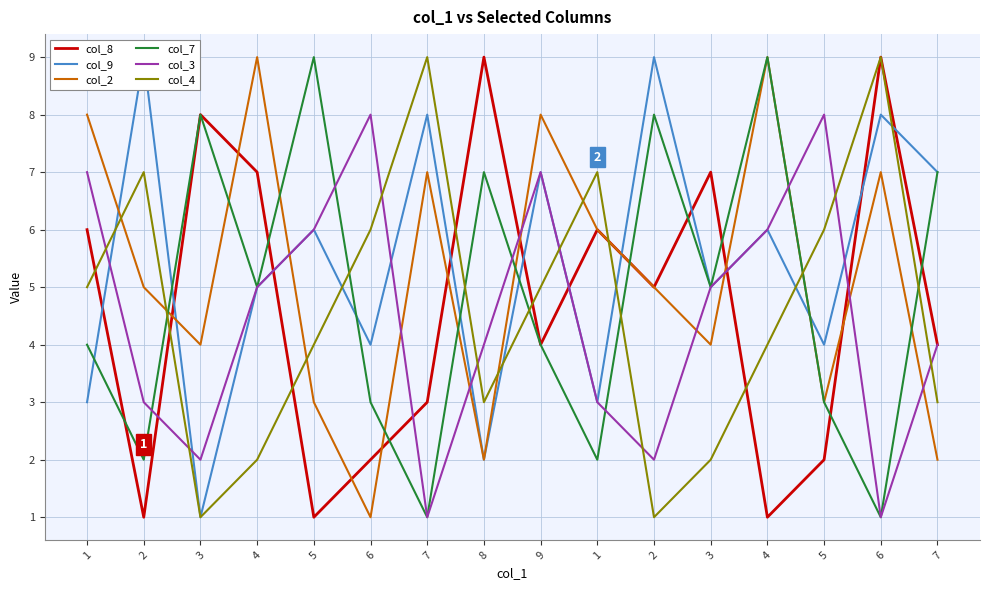

Rank the series at 2 from lowest to highest value.

col_8, col_7, col_3, col_2, col_4, col_9